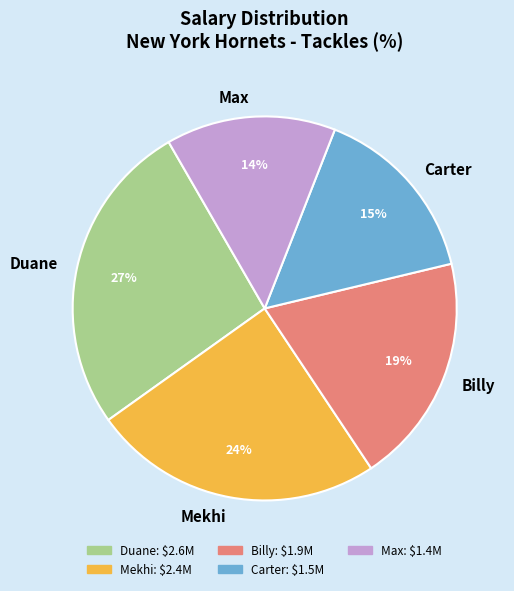

To the nearest percent, what is the difference between the Max and Carter slice percentages?

1%